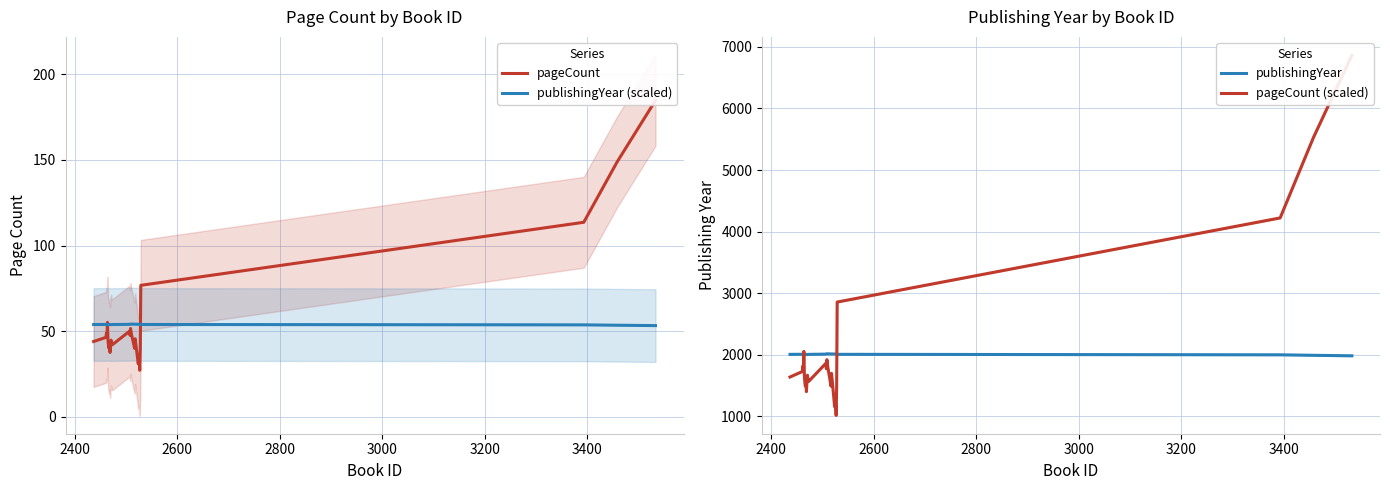

What is the highest value of the publishingYear (scaled) series?

54.2